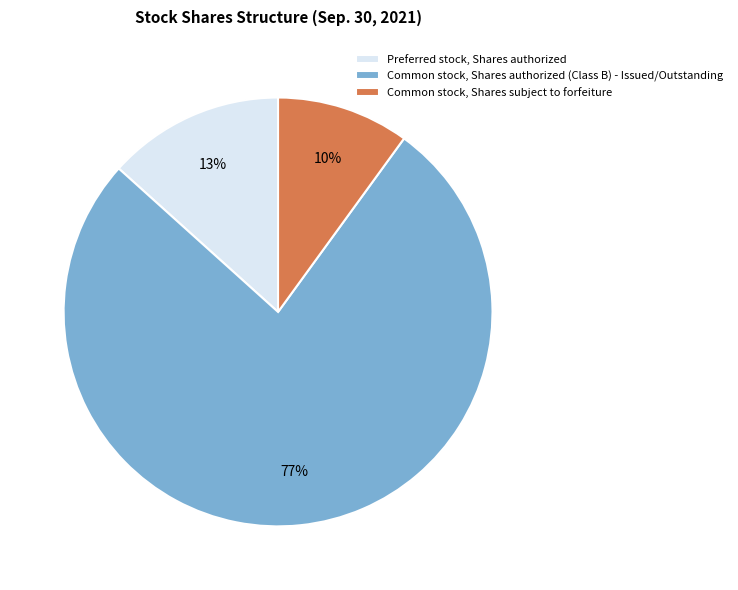

What is the majority slice?

Common stock, Shares authorized (Class B) - Issued/Outstanding